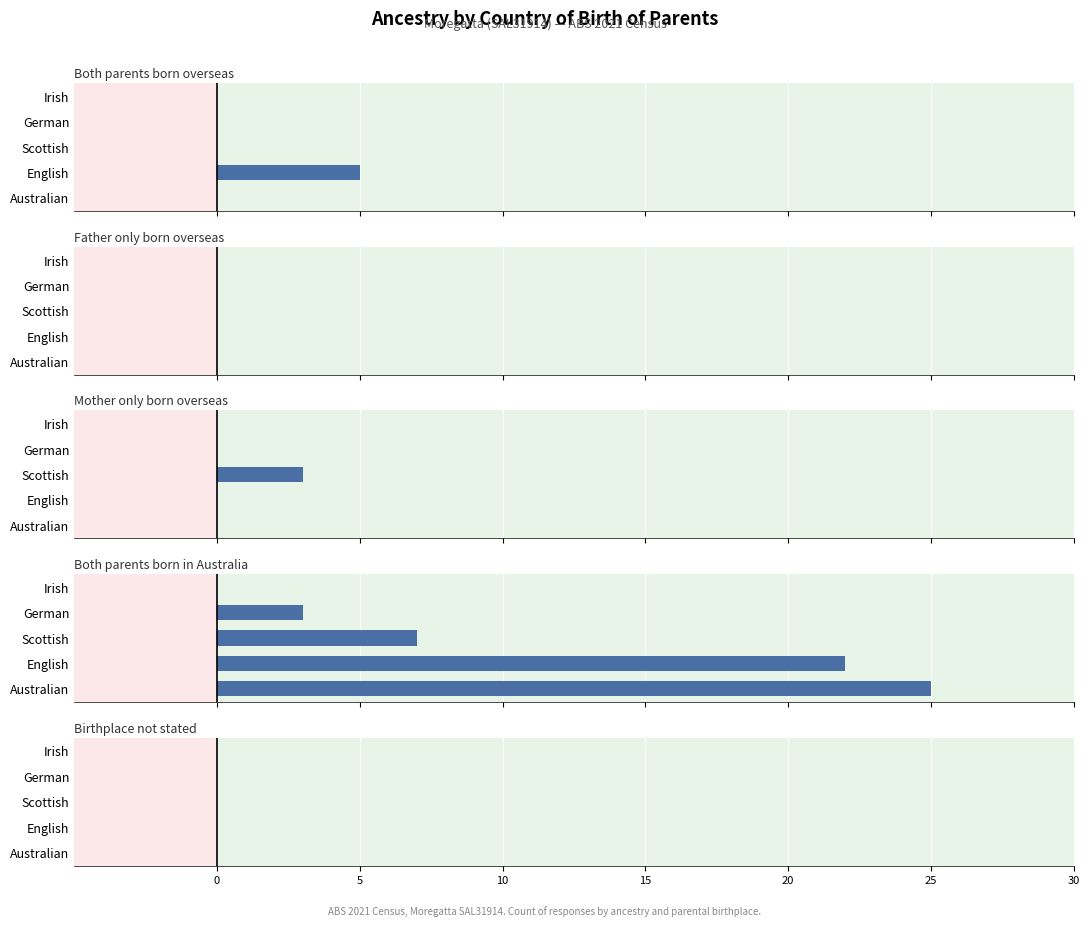

How many Mother only born overseas values are between 0 and 1?

4